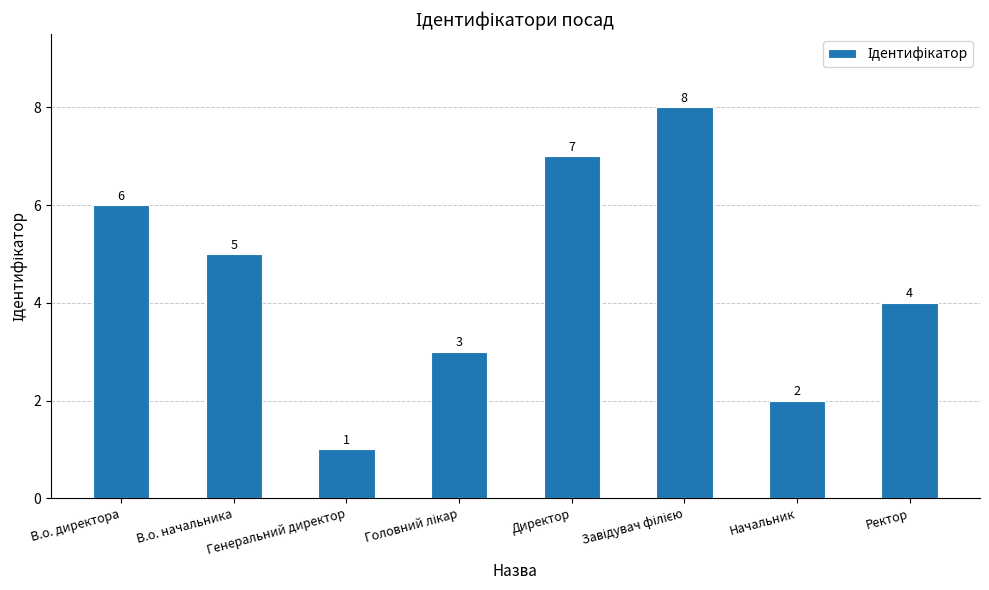

What is the change in value from Генеральний директор to Директор?

+6